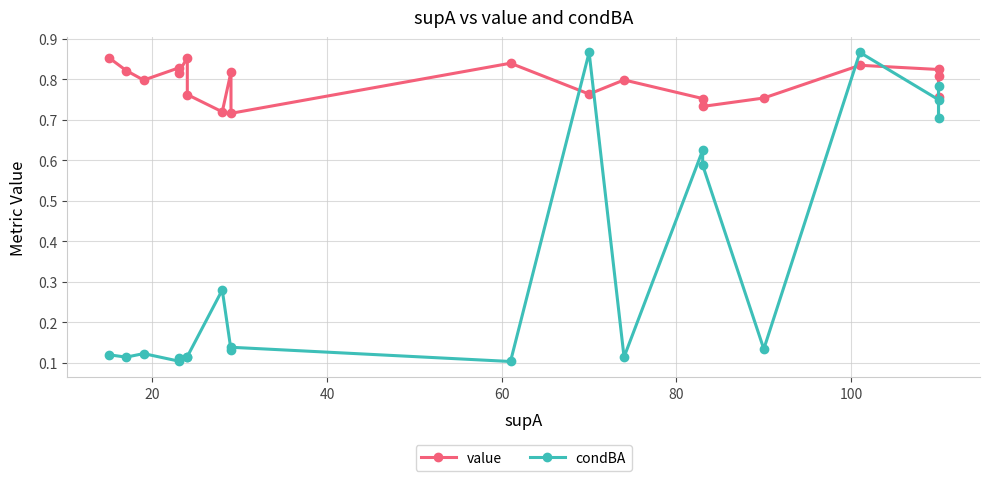

What are all the series names shown in the legend?

value, condBA